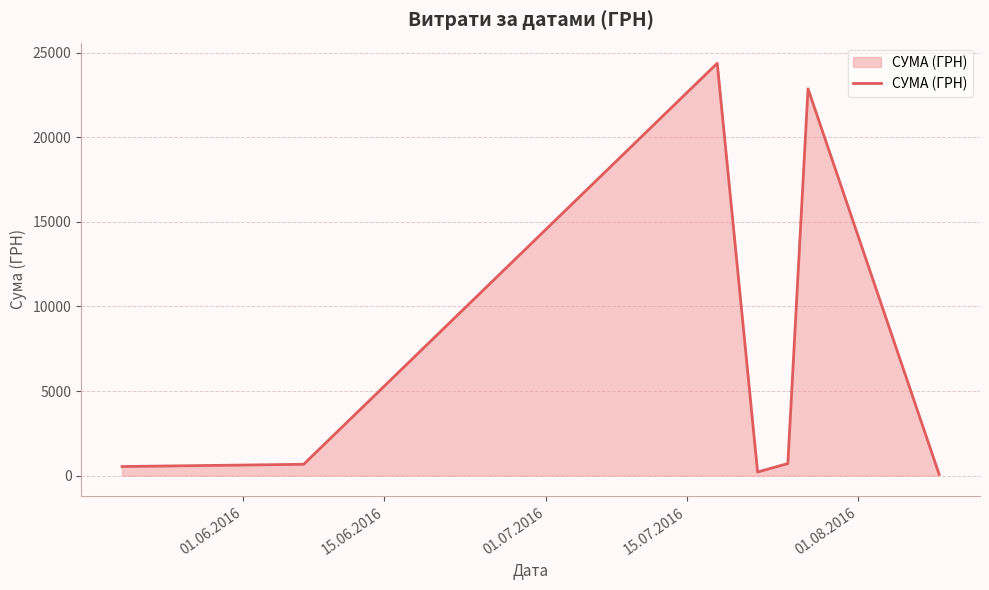

What is the maximum value shown in the chart?

24369.0